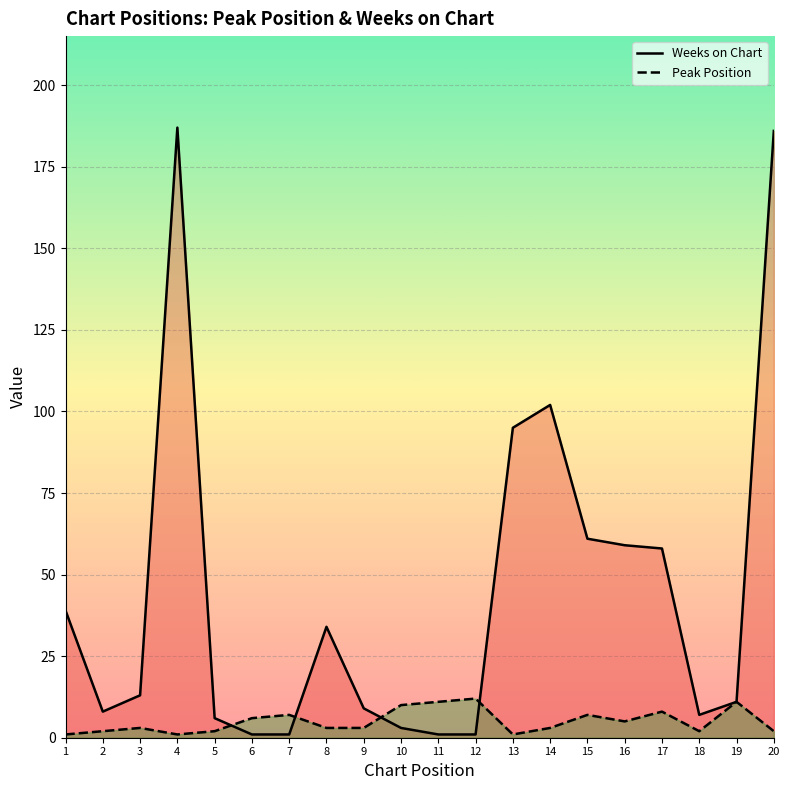

How many times do Weeks on Chart and Peak Position cross each other?

4